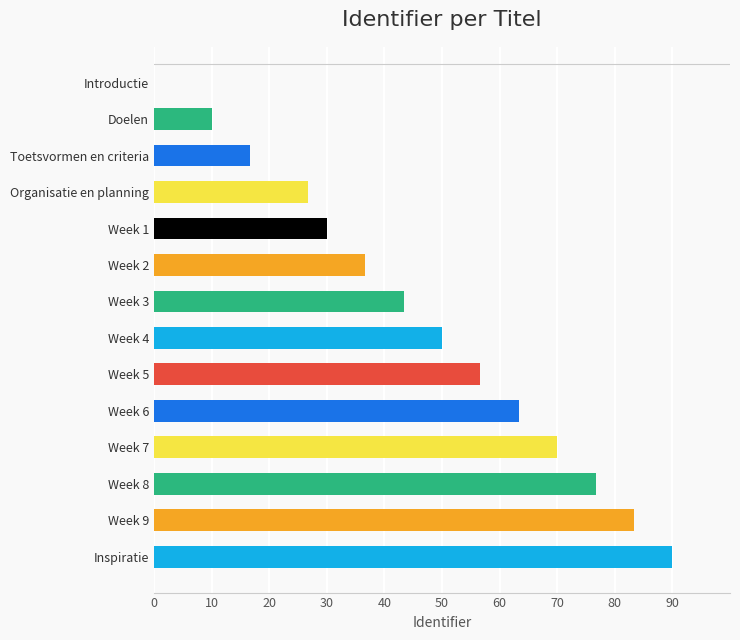

Reading bottom to top, extract all data points from this chart.

Inspiratie=90.0	Week 9=83.3	Week 8=76.7	Week 7=70.0	Week 6=63.3	Week 5=56.7	Week 4=50.0	Week 3=43.3	Week 2=36.7	Week 1=30.0	Organisatie en planning=26.7	Toetsvormen en criteria=16.7	Doelen=10.0	Introductie=0.0